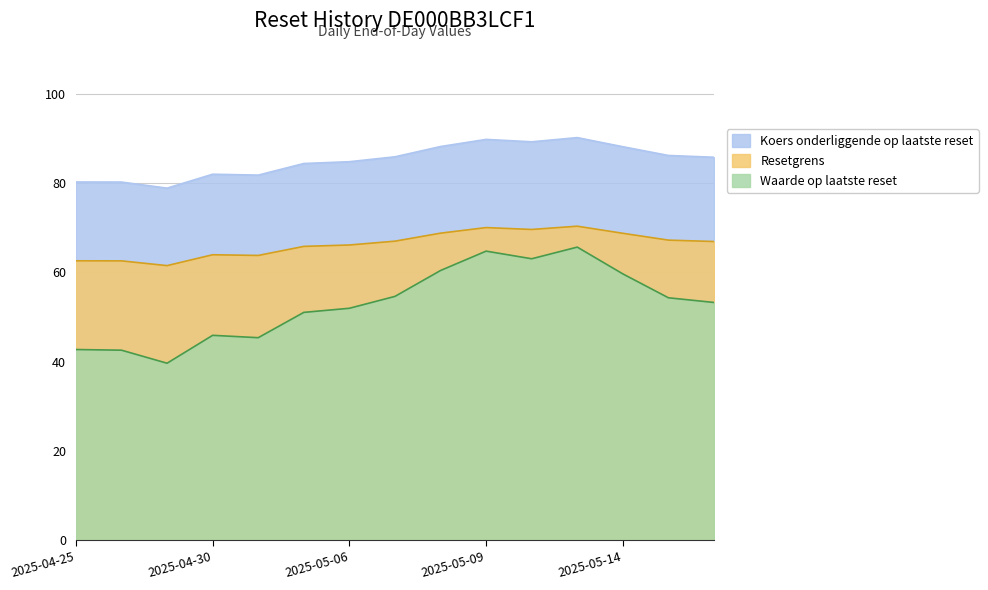

Which label corresponds to the smallest value in the chart?

2025-04-29